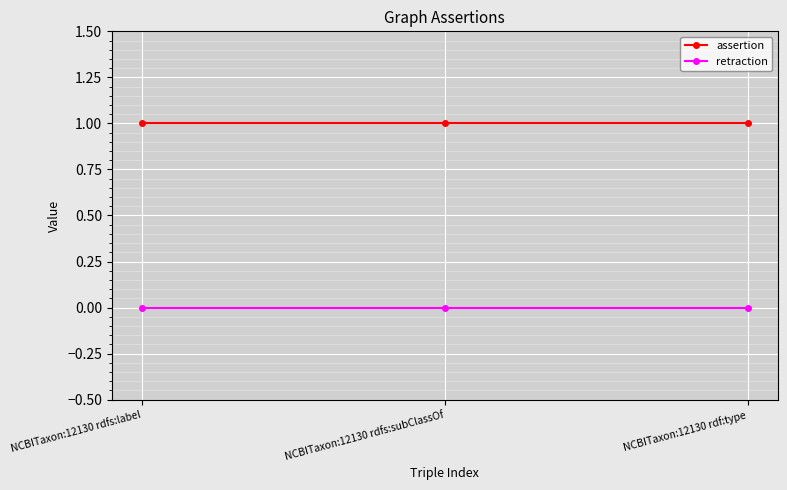

At NCBITaxon:12130 rdf:type, list the series in order from smallest to largest.

retraction, assertion